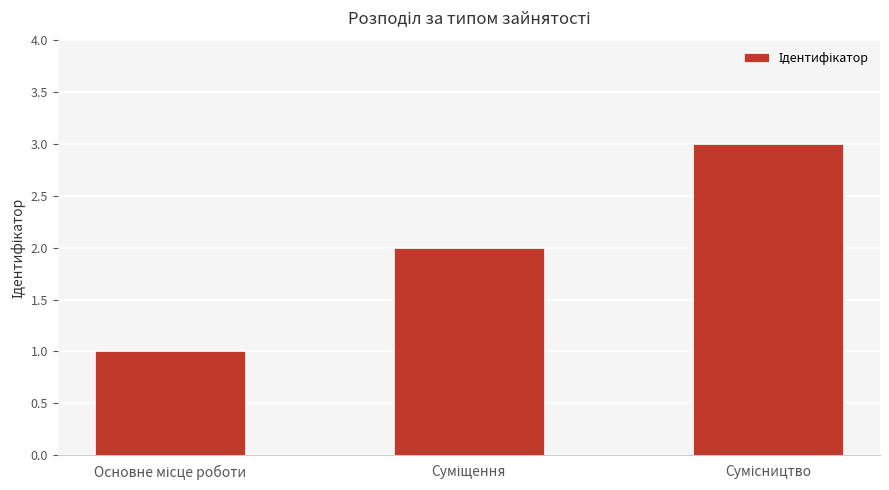

What is the greatest value displayed?

3